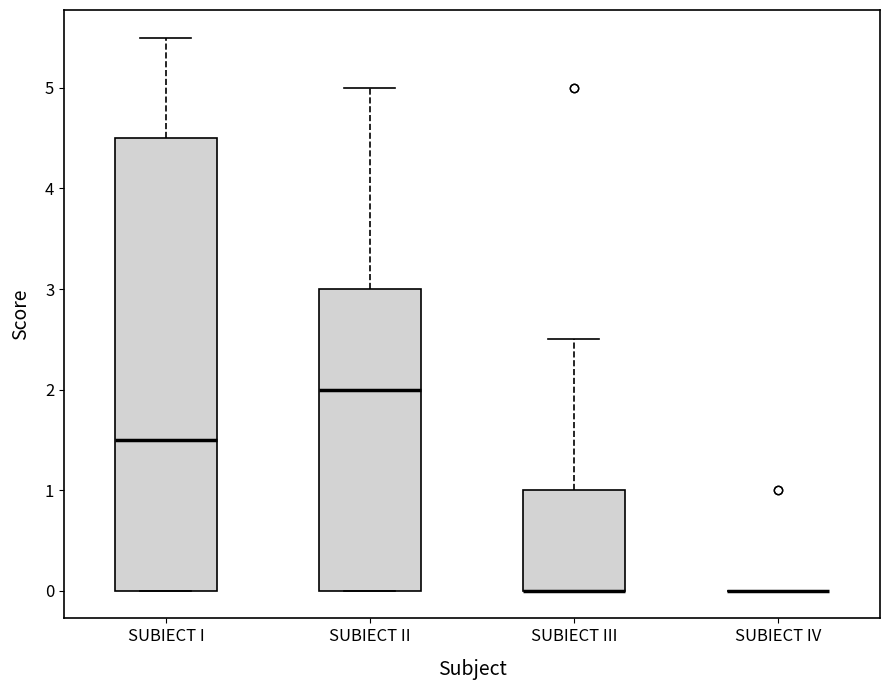

Reading left to right, read every box against the y-axis: the position of its median line, the range the box covers, and the ends of its whiskers. The values are not printed on the chart, so give them approximately, as read against the axis.

SUBIECT I: median 1.5, box 0.0 to 4.5, whiskers 0.0 to 5.5
SUBIECT II: median 2.0, box 0.0 to 3.0, whiskers 0.0 to 5.0
SUBIECT III: median 0.0 (drawn on the box's lower edge), box 0.0 to 1.0, whiskers 0.0 to 2.5
SUBIECT IV: box collapsed to a line at 0.0, whiskers 0.0 to 0.0